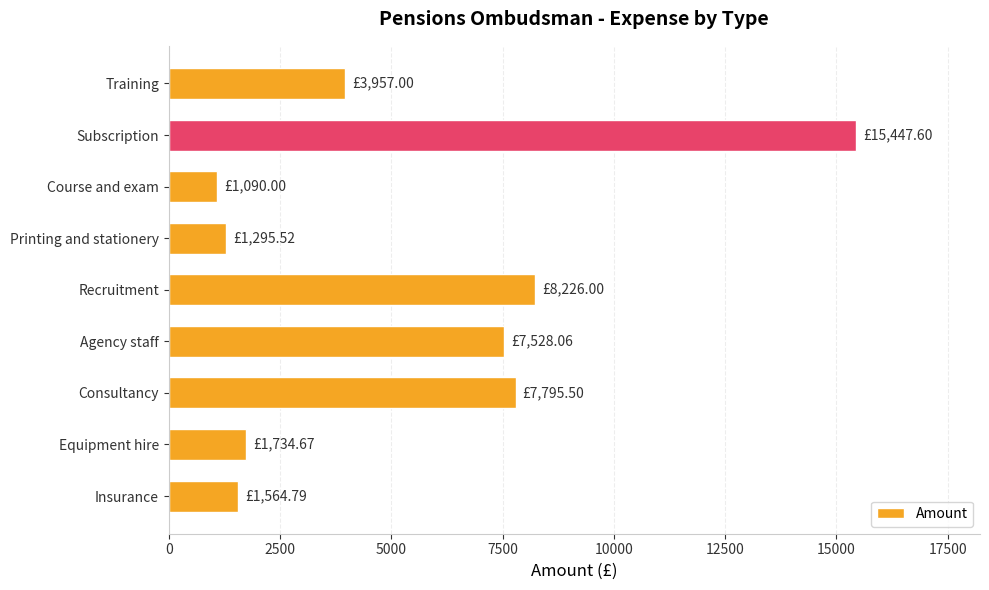

What is the difference between the values at Consultancy and Insurance?

6230.7